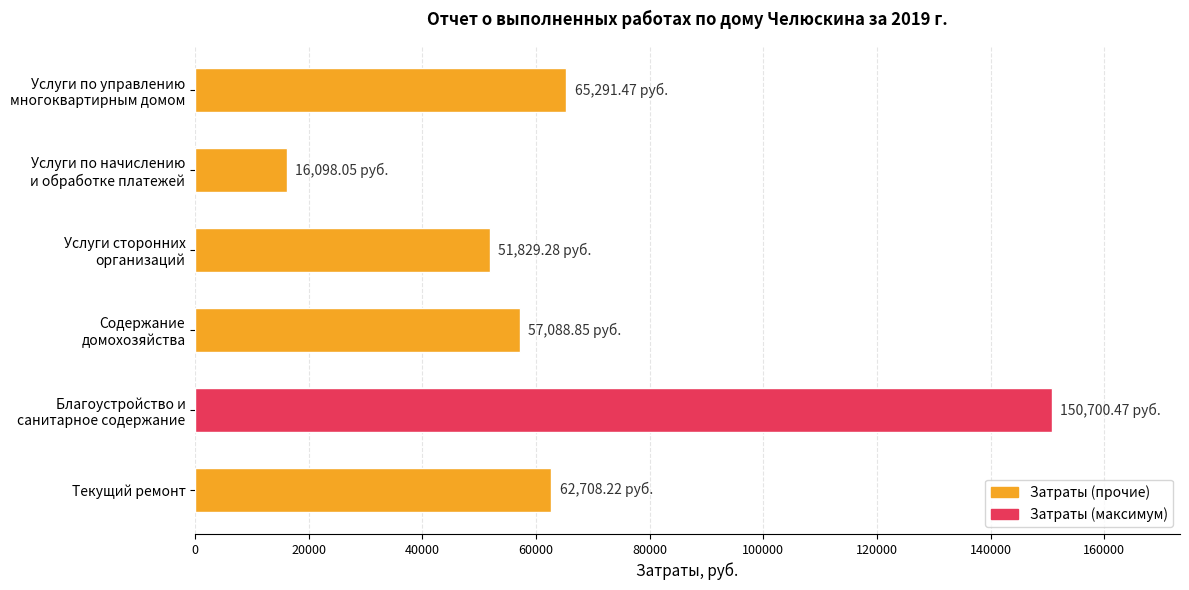

How many series are shown in this chart?

1